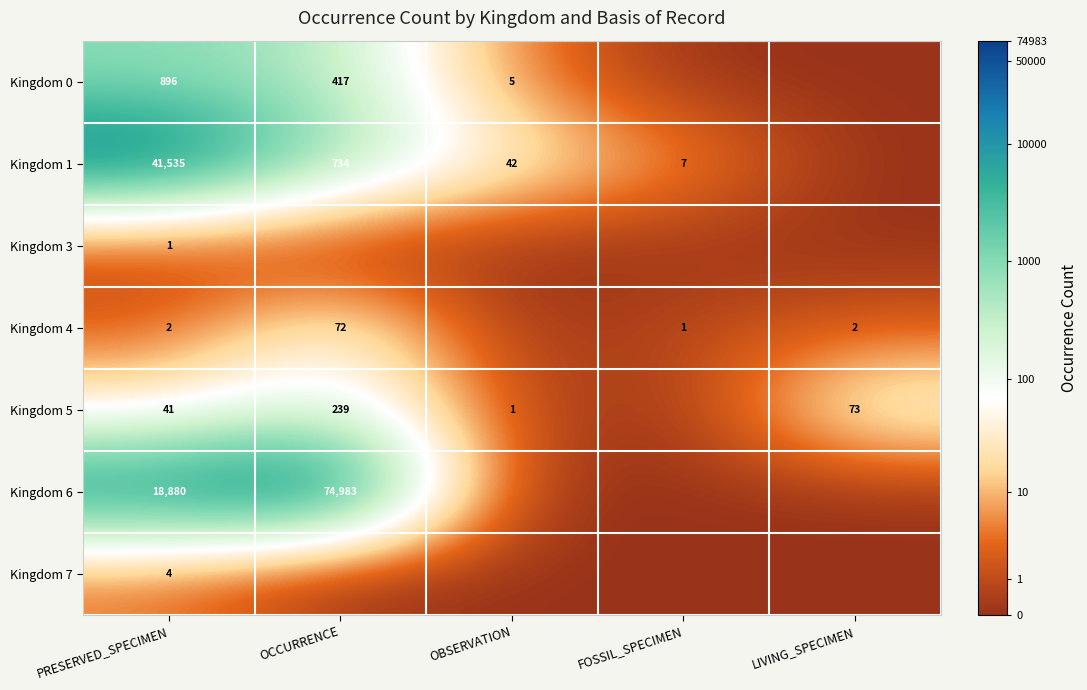

Is it true that Kingdom 1 equals 7 at FOSSIL_SPECIMEN?

True